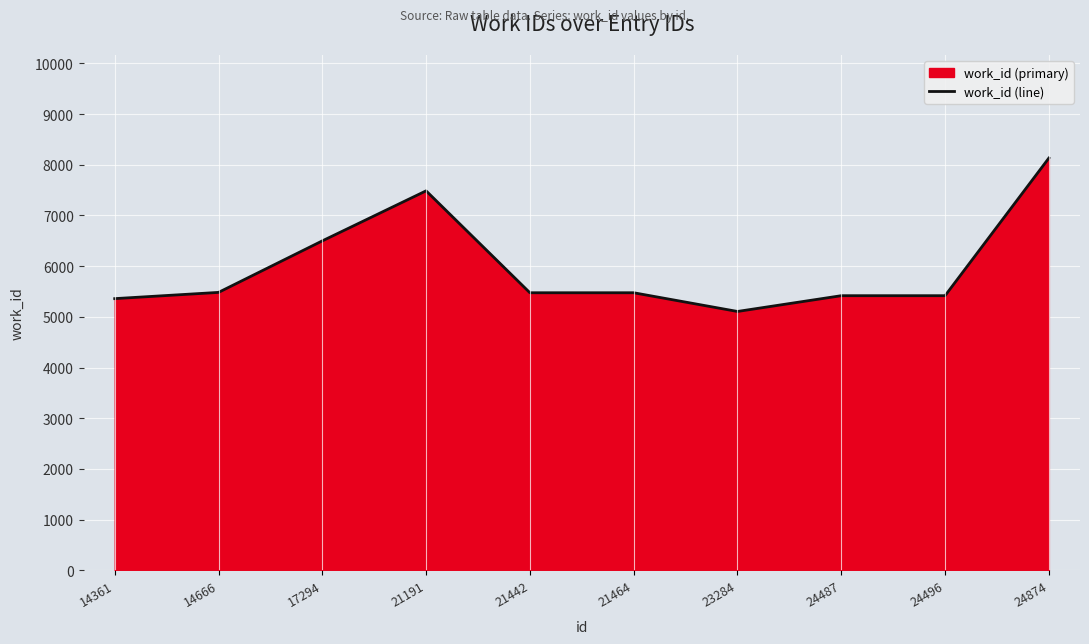

Rank the categories by value from lowest to highest.

23284, 14361, 24487, 24496, 21442, 21464, 14666, 17294, 21191, 24874